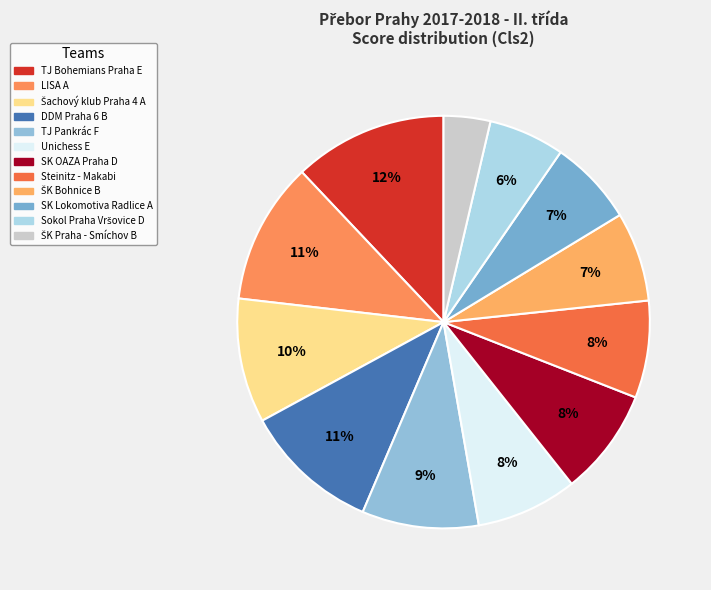

How many slices are in this pie chart?

12